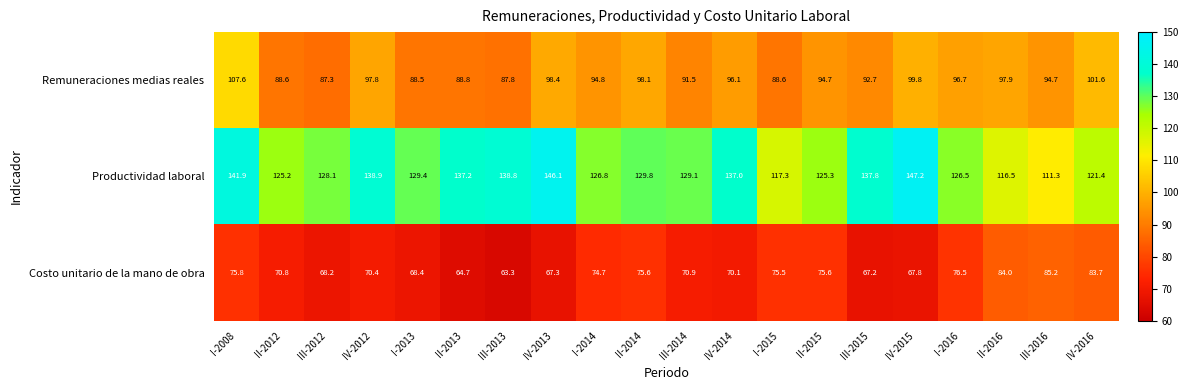

How many data points does each series have?

20